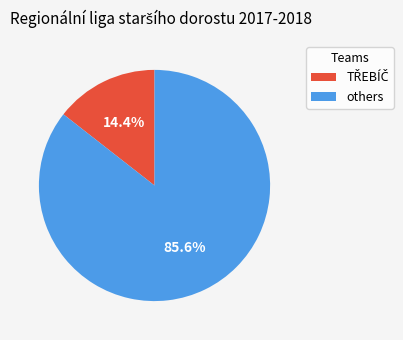

To the nearest percent, what is the average slice percentage?

50%